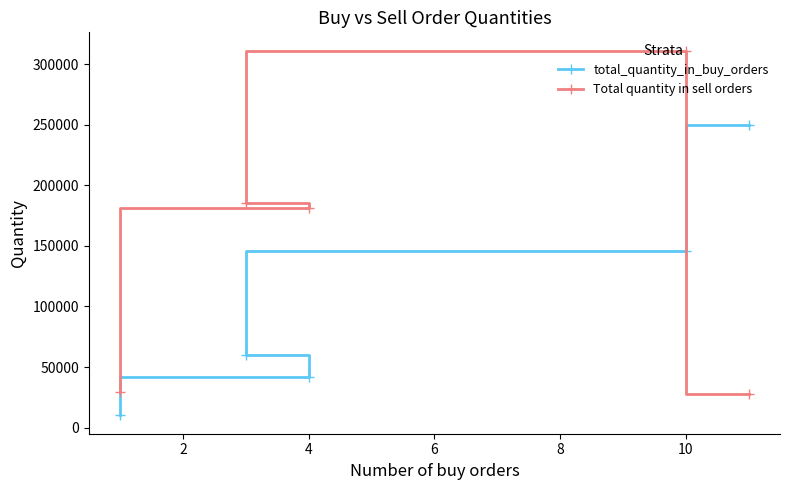

At which label is total_quantity_in_buy_orders closest to 129818?

10